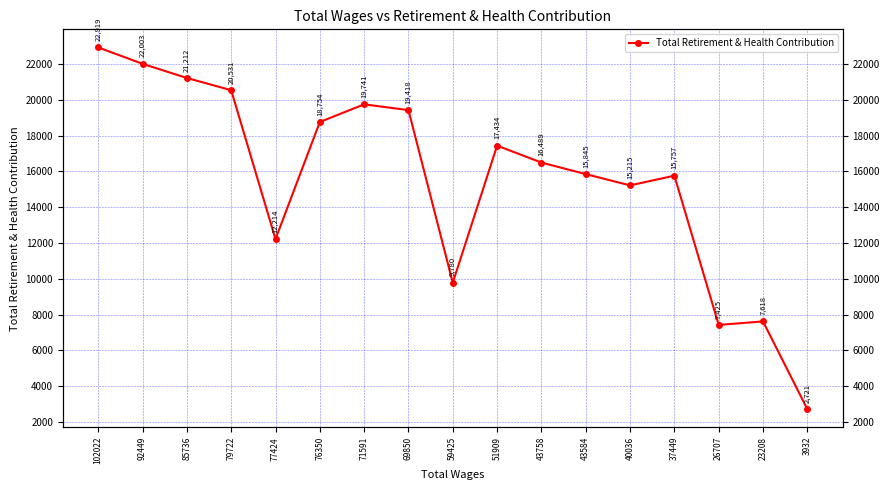

Where is the data nearest to the value 12820?

77424